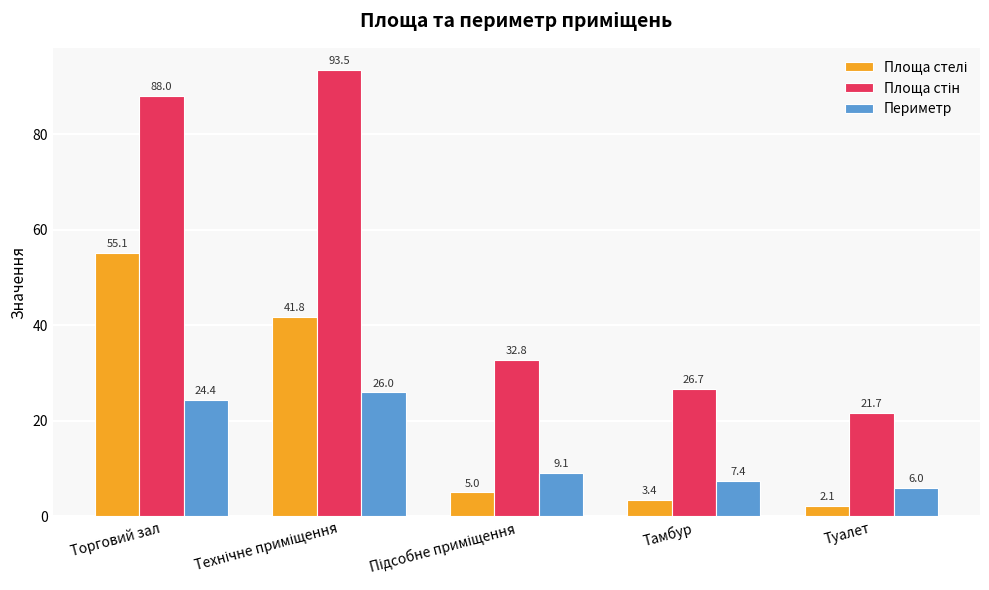

At which label does Периметр first exceed 9?

Торговий зал